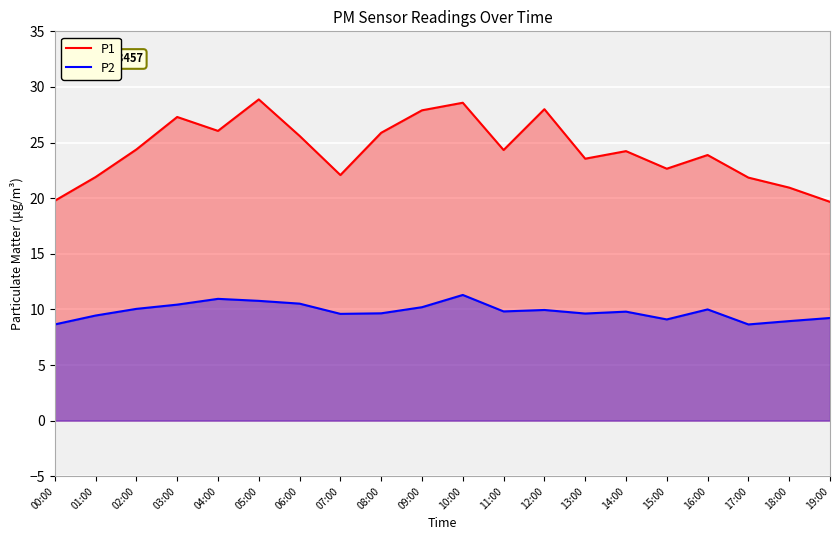

Reading left to right, what are all the values shown in this chart?

P1: 19.8	21.9	24.4	27.3	26.1	28.9	25.6	22.1	25.9	27.9	28.6	24.3	28.0	23.6	24.2	22.6	23.9	21.9	20.9	19.7
P2: 8.7	9.4	10.1	10.4	10.9	10.8	10.5	9.6	9.7	10.2	11.3	9.8	9.9	9.6	9.8	9.1	10.0	8.7	8.9	9.2